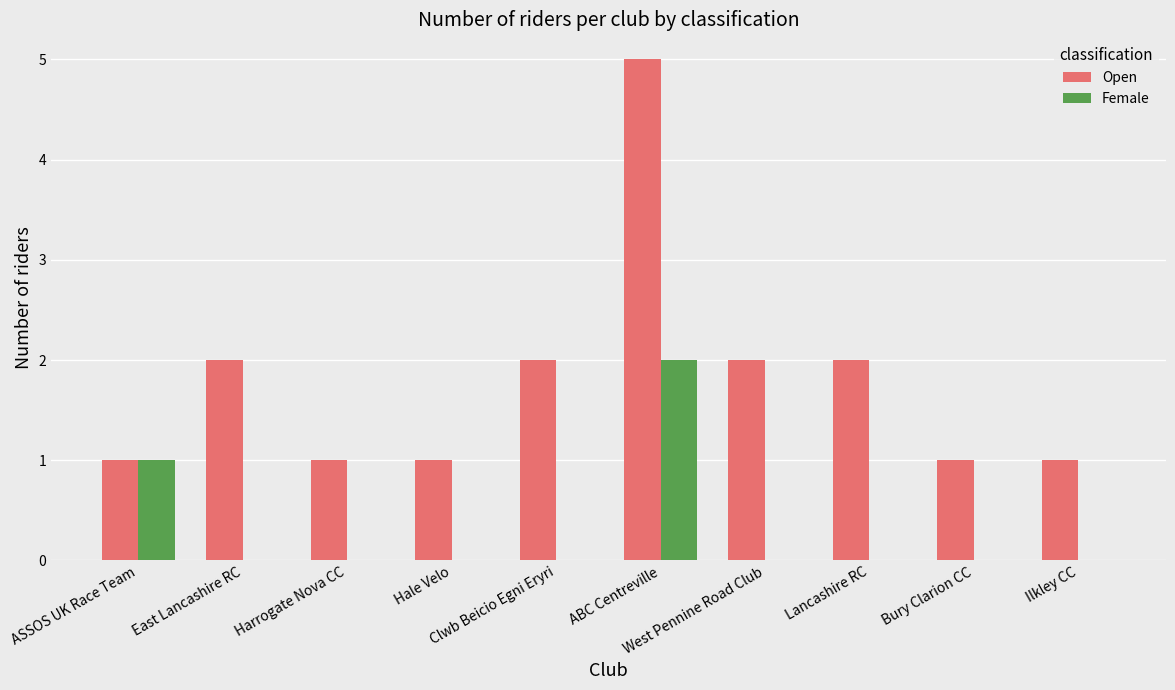

At which label does Open reach its peak?

ABC Centreville